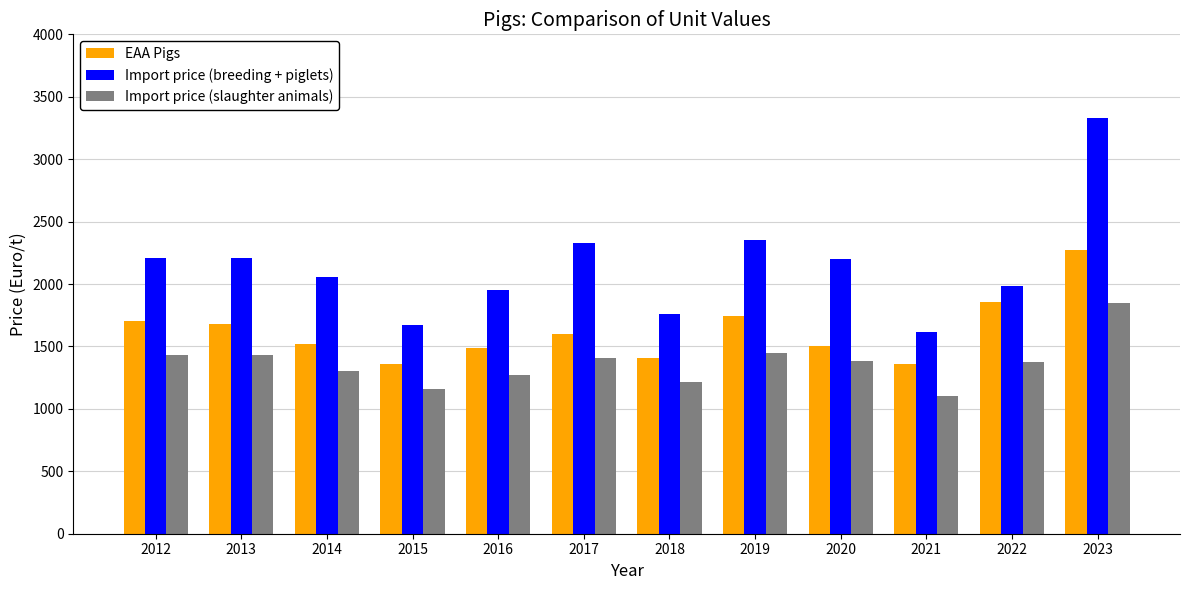

Is it true that Import price (breeding + piglets) equals 2528.4 at 2015?

False